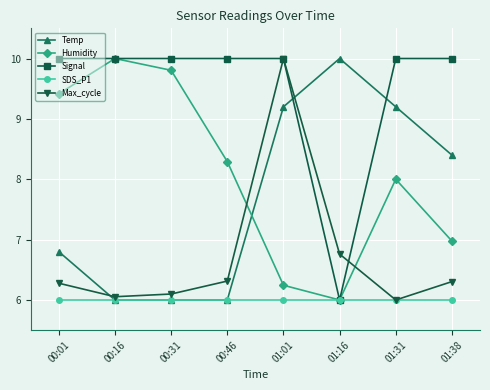

How many intersections are there between Temp and Humidity?

1